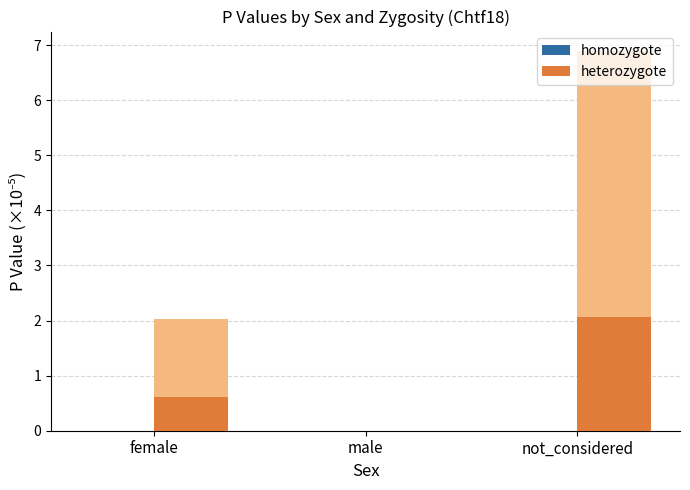

What is the label of the 3rd bar from the left?

not_considered